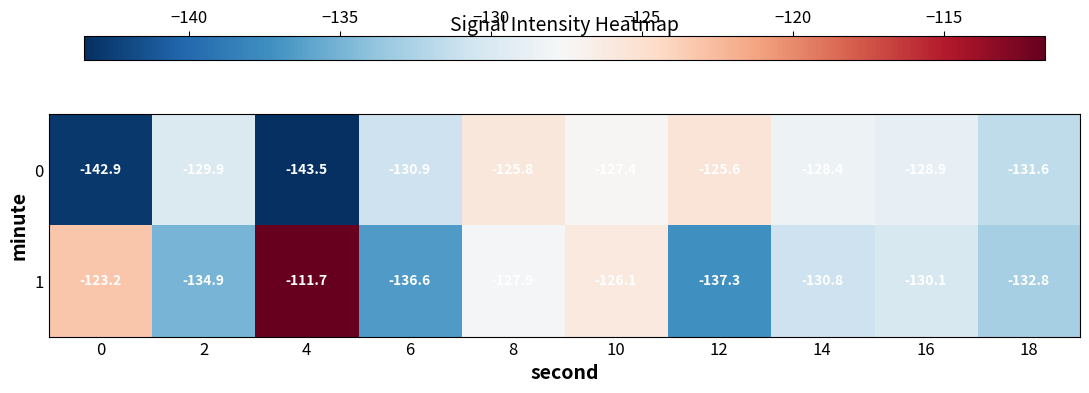

At which label is 0 closest to -134?

18